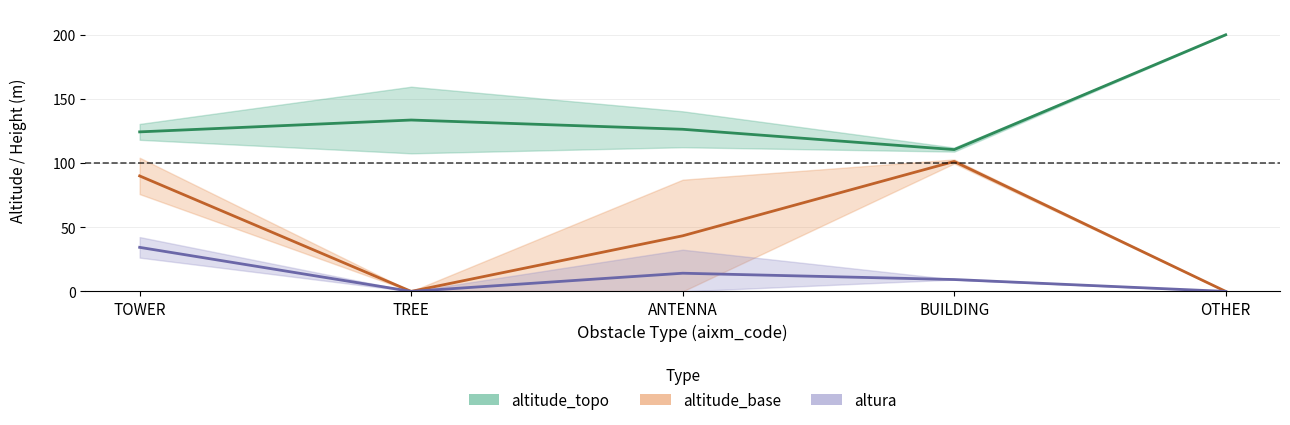

Is the value of altitude_base at BUILDING greater than the value of altura at TOWER?

Yes